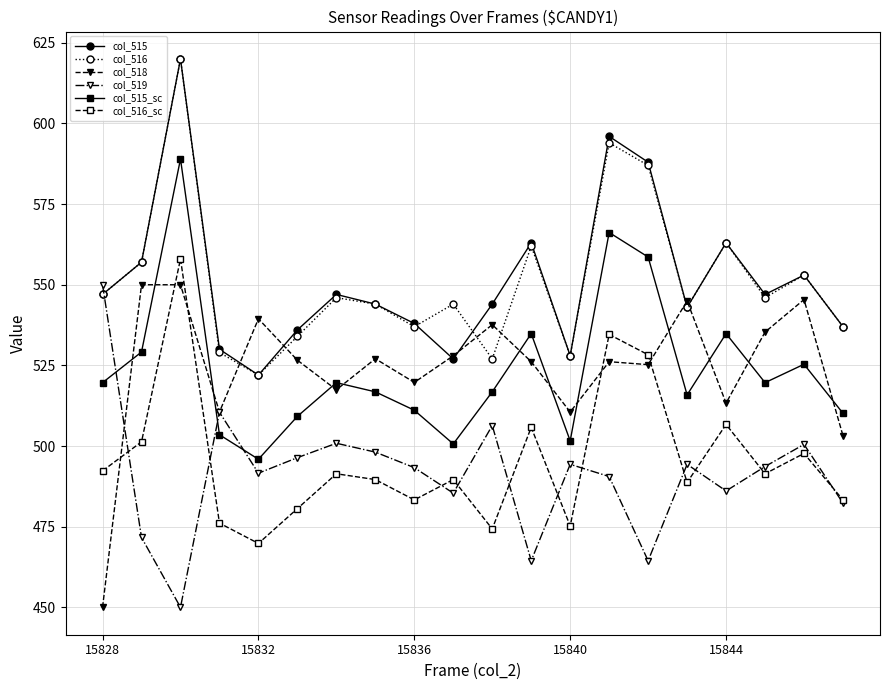

What is the difference between the second highest and minimum values in the col_516_sc series?

64.8